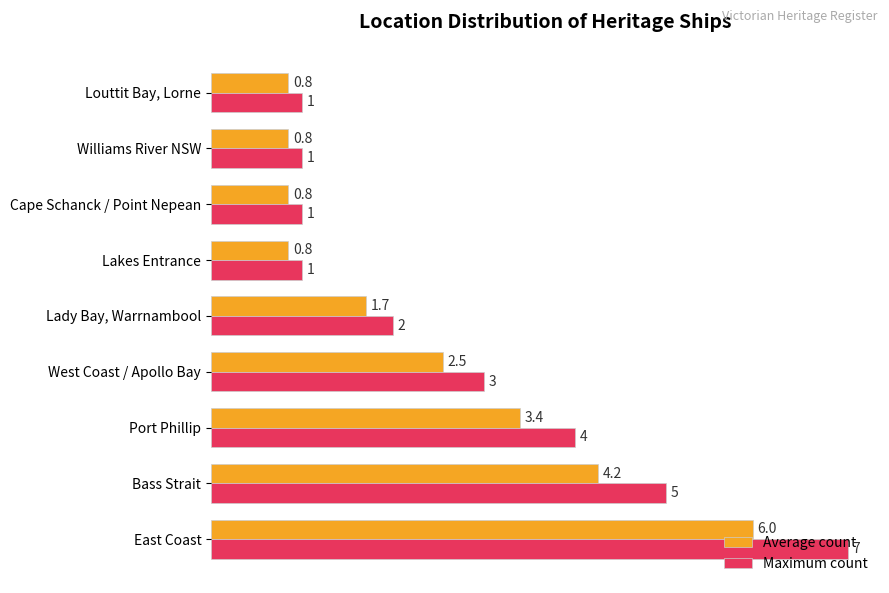

Is the value of Average count at Cape Schanck / Point Nepean greater than the value of Maximum count at Lakes Entrance?

No